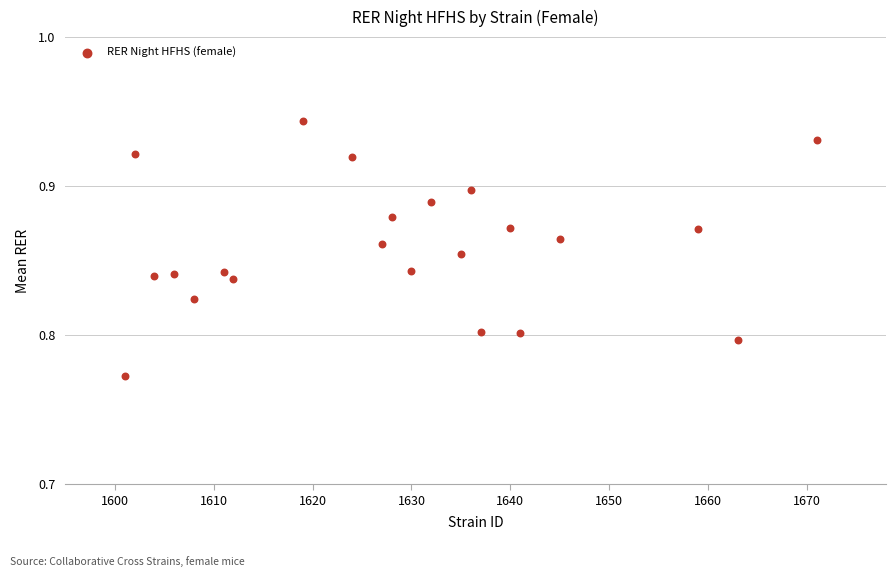

What is the range of X values (max minus min)?

70.0